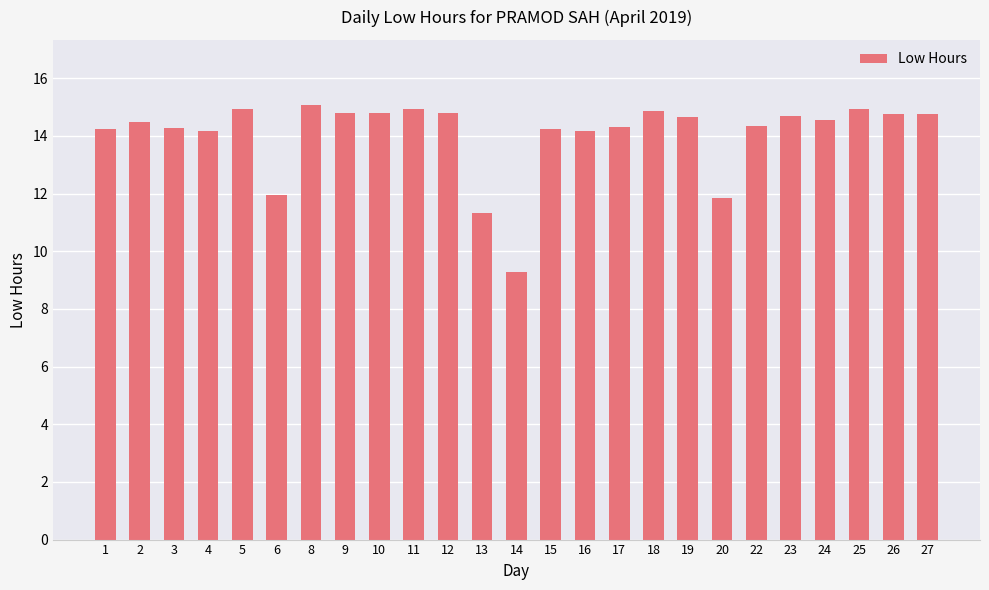

What is the maximum value shown in the chart?

15.1